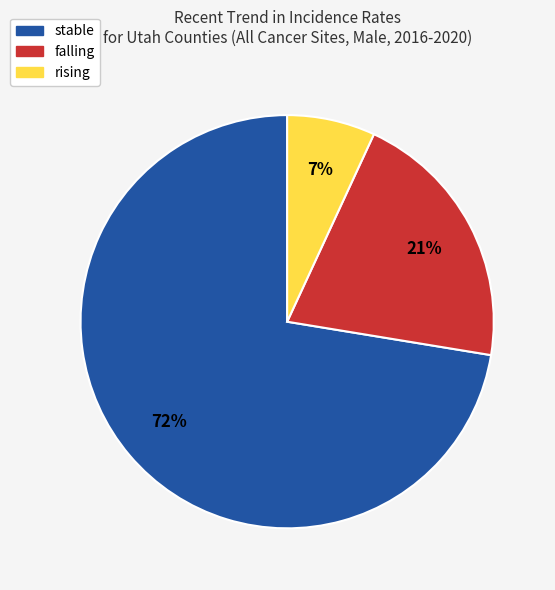

Count the number of slices in the pie.

3